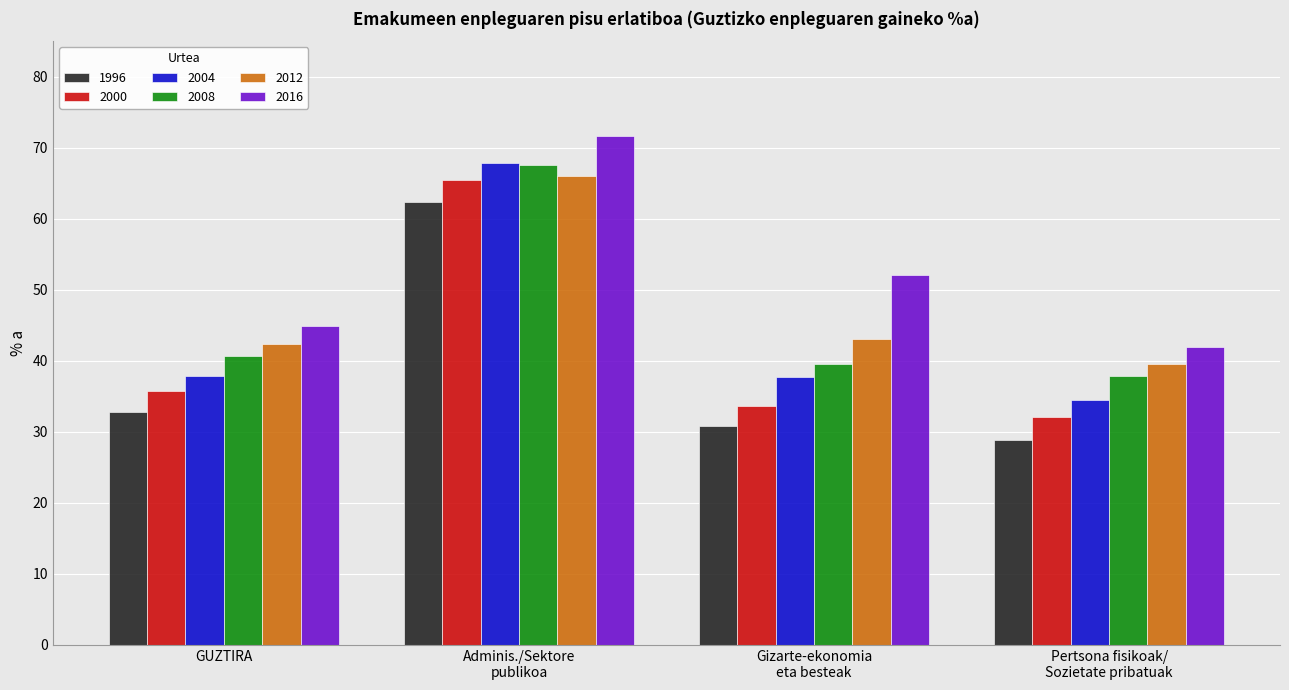

Does the chart contain any negative values?

No